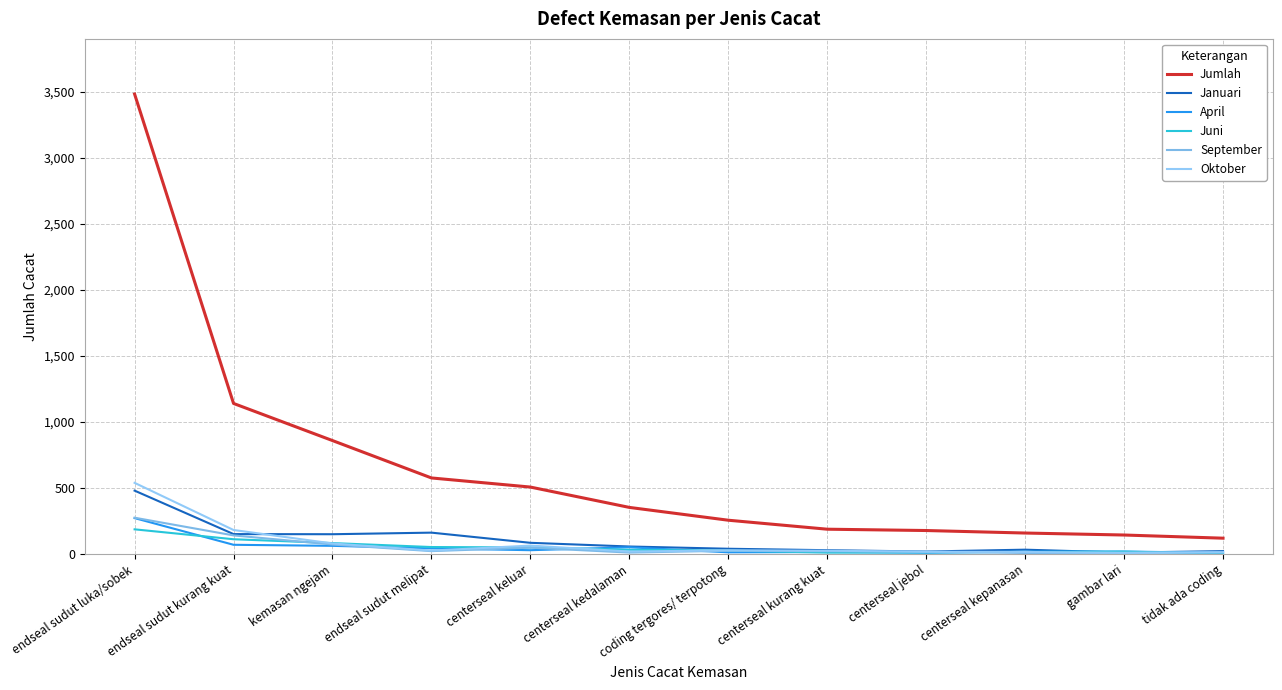

What is the difference between the maximum and minimum values in the Jumlah series?

3362